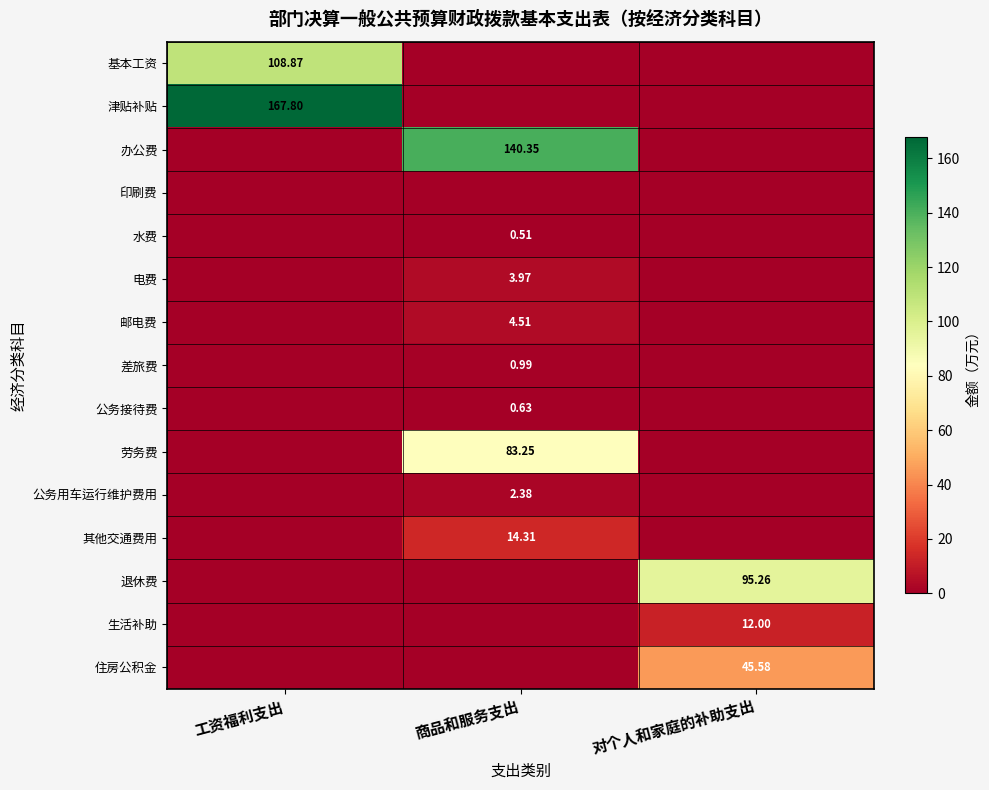

Is the value of 公务接待费 at 商品和服务支出 greater than the value of 其他交通费用 at 商品和服务支出?

No